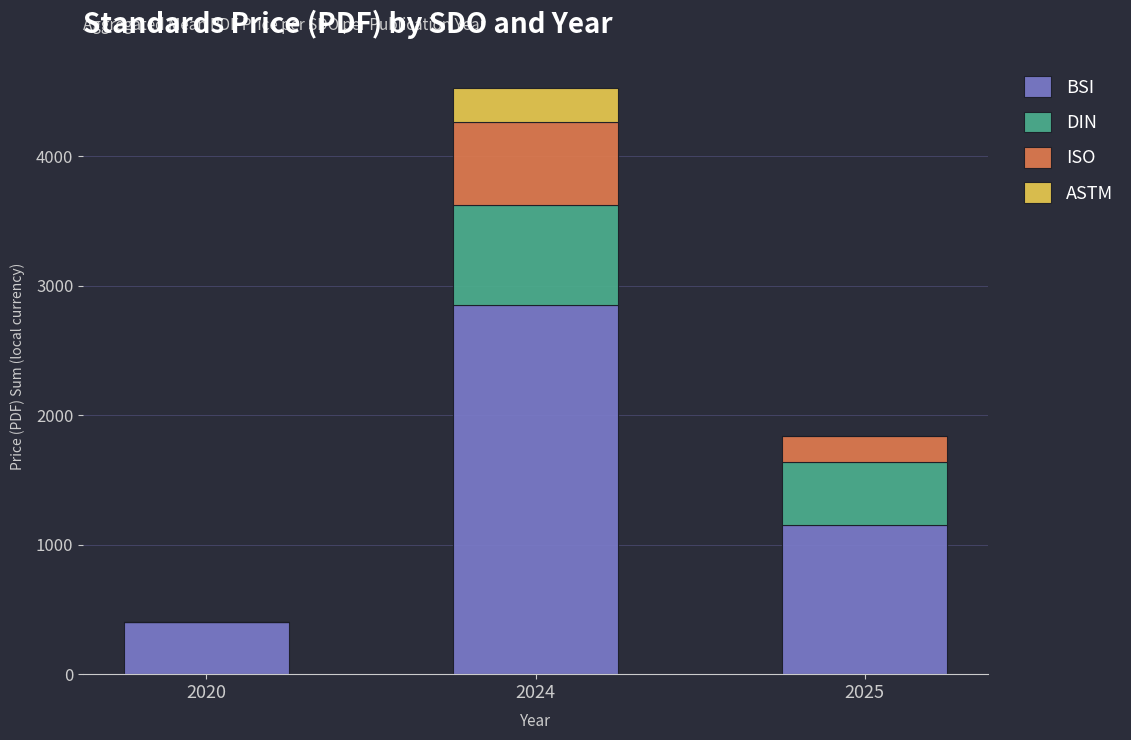

How many data points does each series have?

3